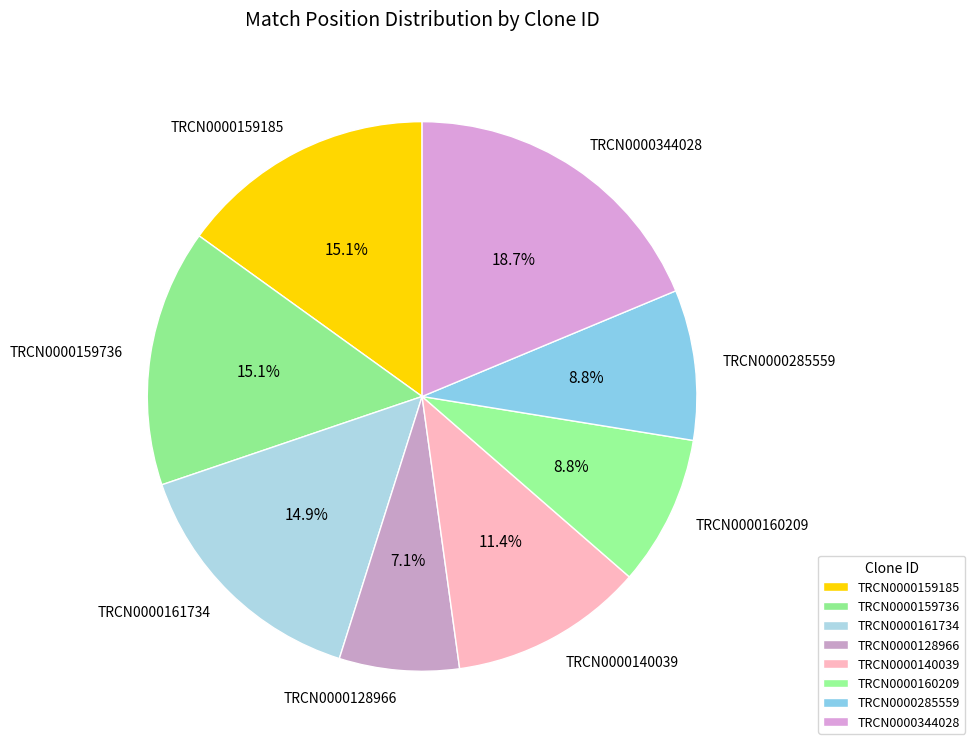

The TRCN0000160209 slice represents 9% of the pie. True or false?

True